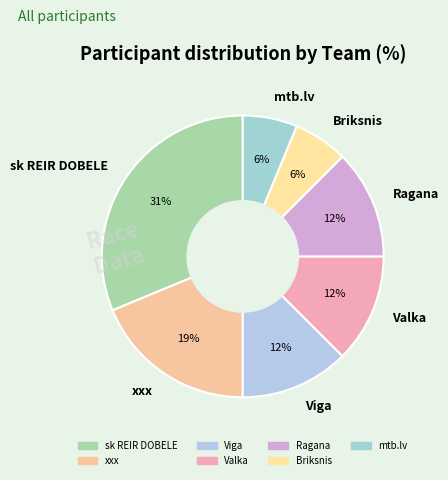

To the nearest percent, what portion does mtb.lv represent?

6%